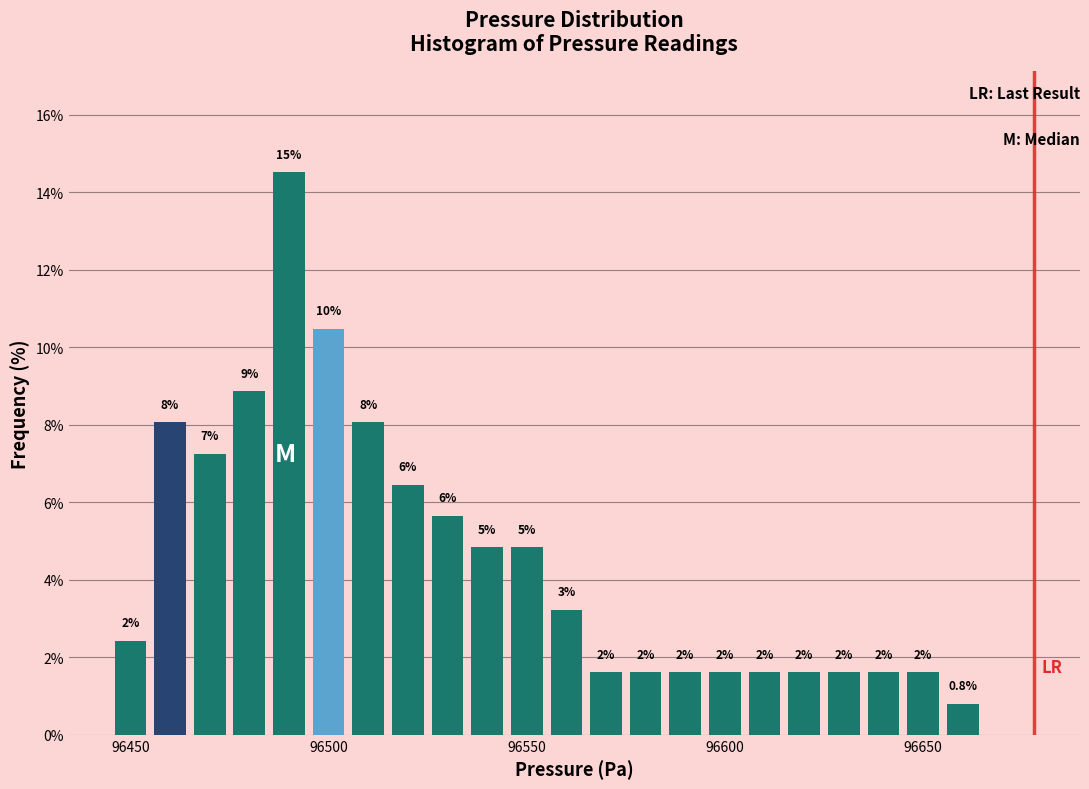

Around what value on the x-axis is the tallest bar? Give the approximate position of its centre, as read against the axis.

96490